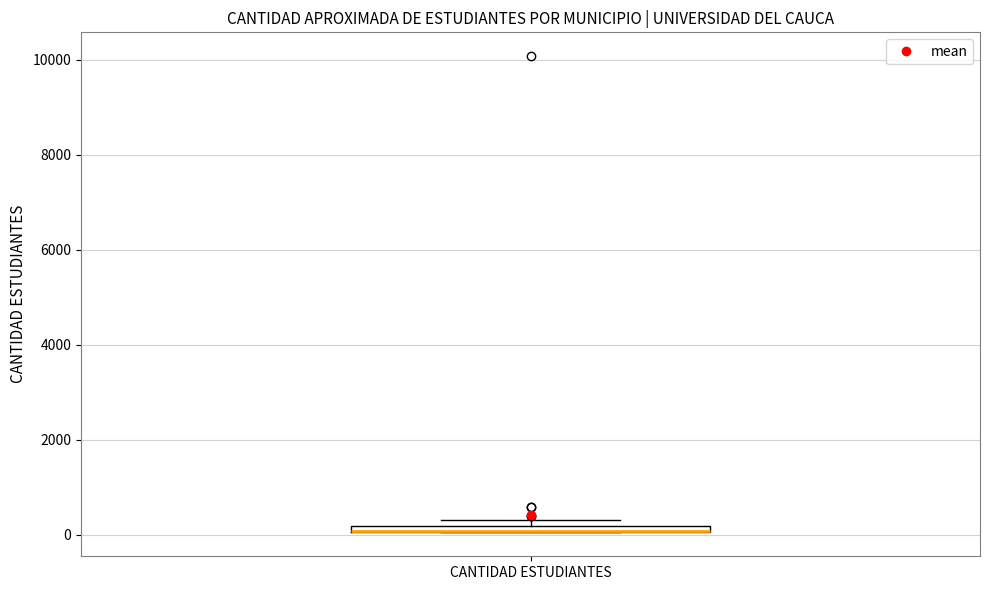

Where is the upper edge of the box for CANTIDAD ESTUDIANTES on the y-axis? The values are not printed on the chart, so give them approximately, as read against the axis.

200